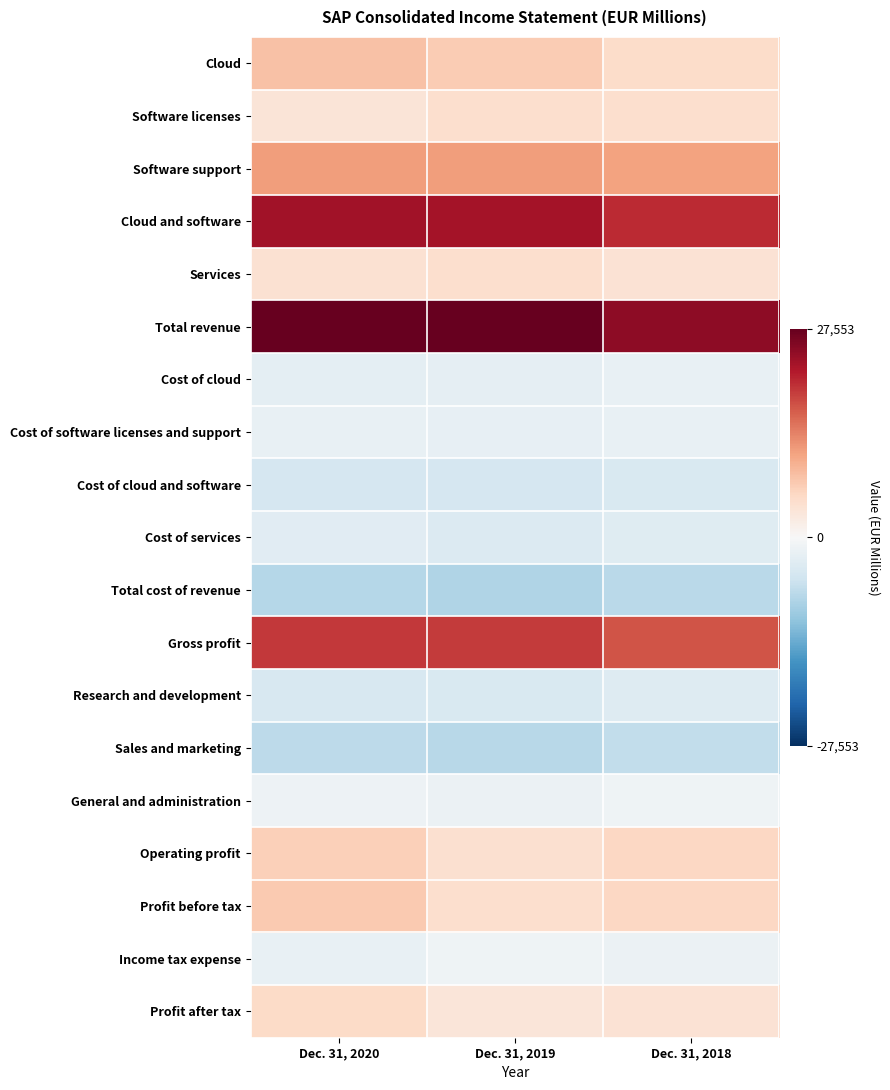

At which category is the sum across all series the highest?

Dec. 31, 2020